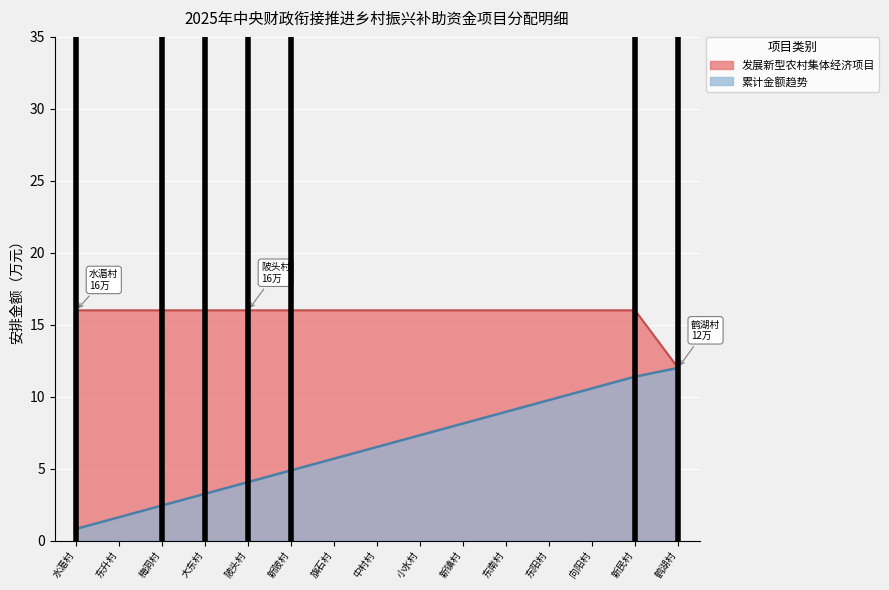

At which label is the value closest to 14?

水滣村